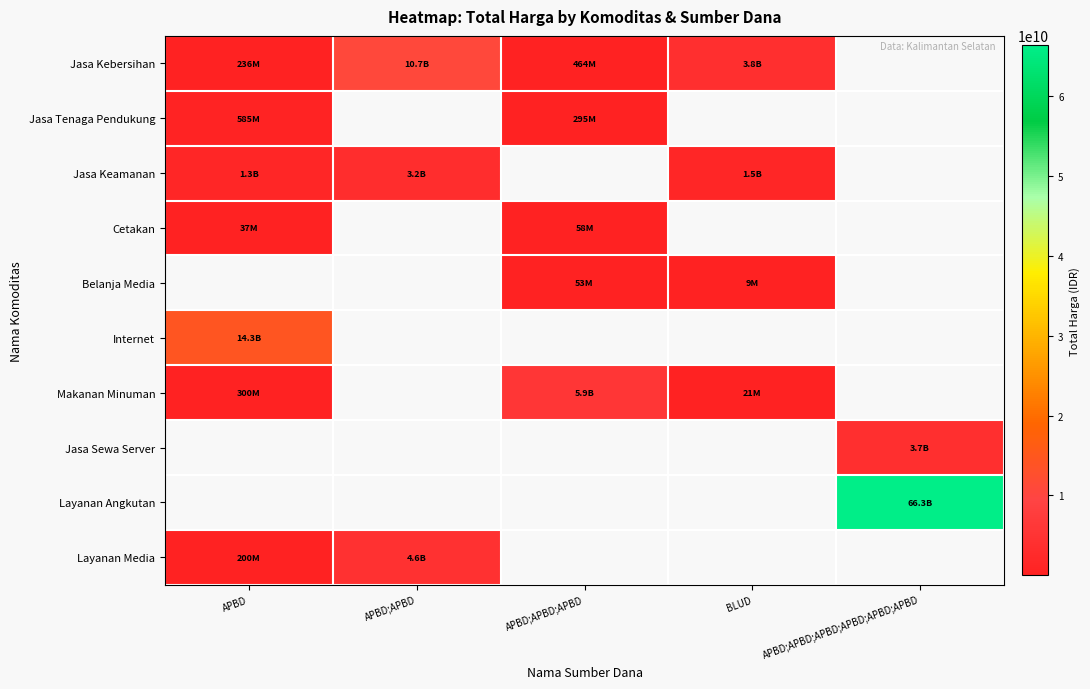

Which has a higher value, APBD or BLUD?

BLUD